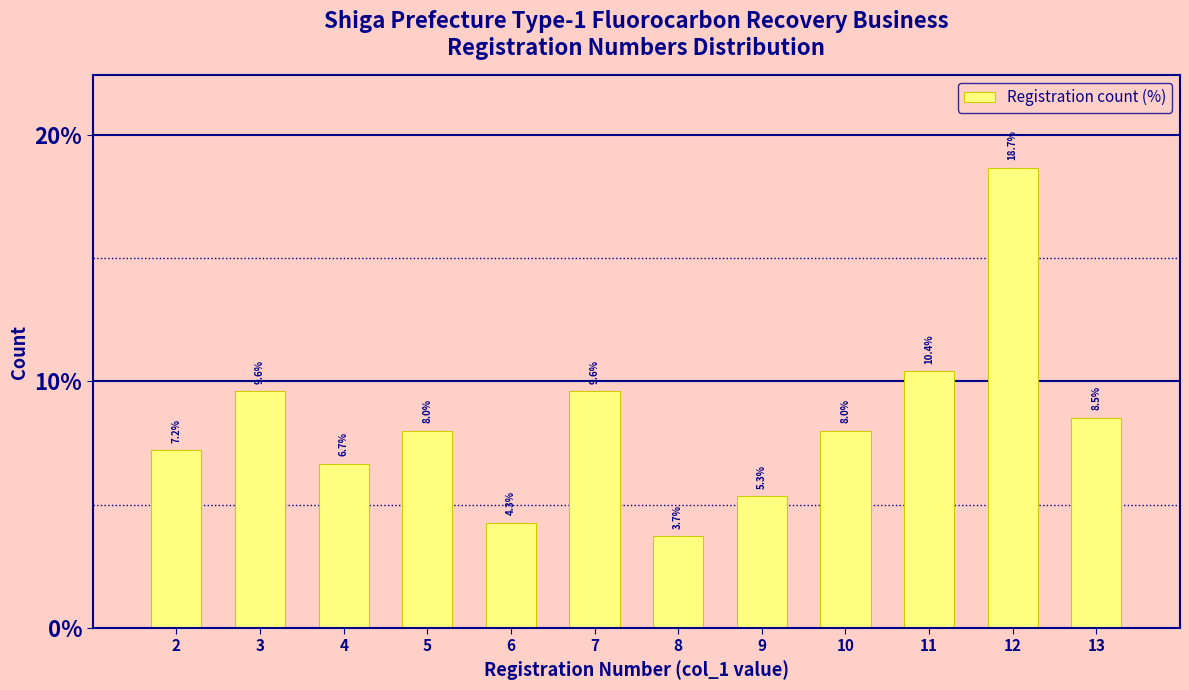

Reading left to right, extract all data points from this chart.

7.2	9.6	6.7	8.0	4.3	9.6	3.7	5.3	8.0	10.4	18.7	8.5